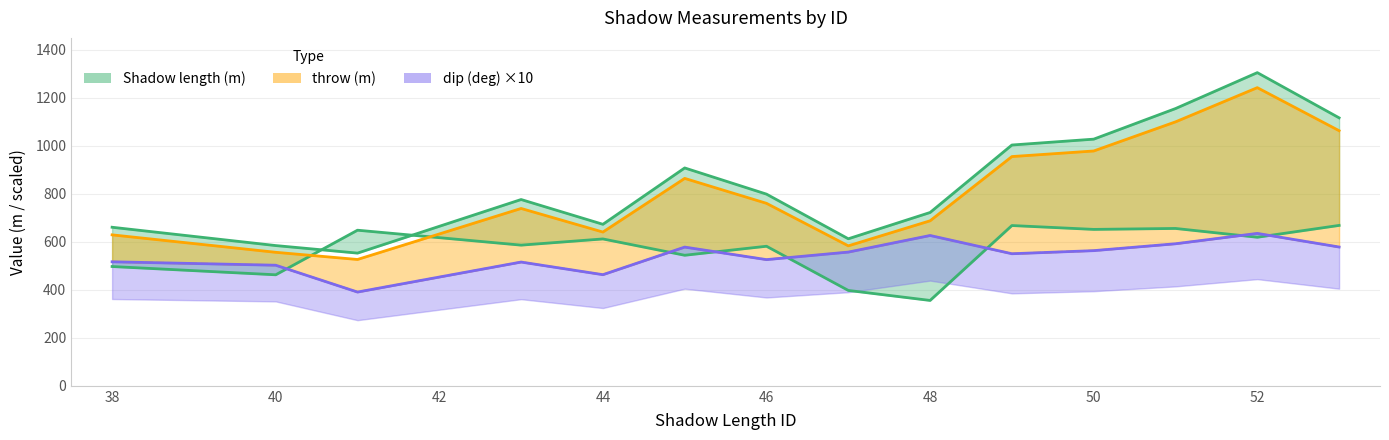

In Shadow length (m), how many points are lower than both neighbors (excluding endpoints)?

3